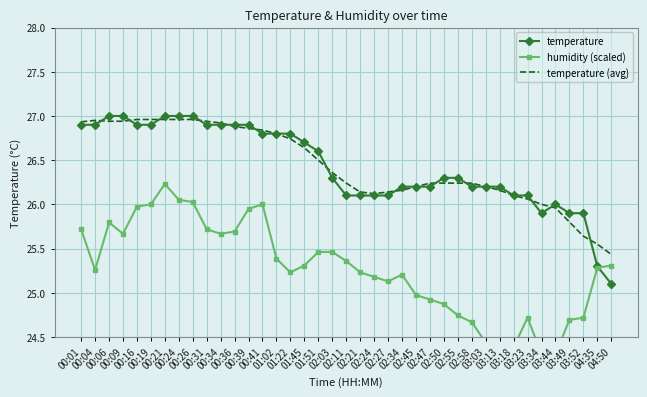

What is the lowest value of the humidity (scaled) series?

24.2